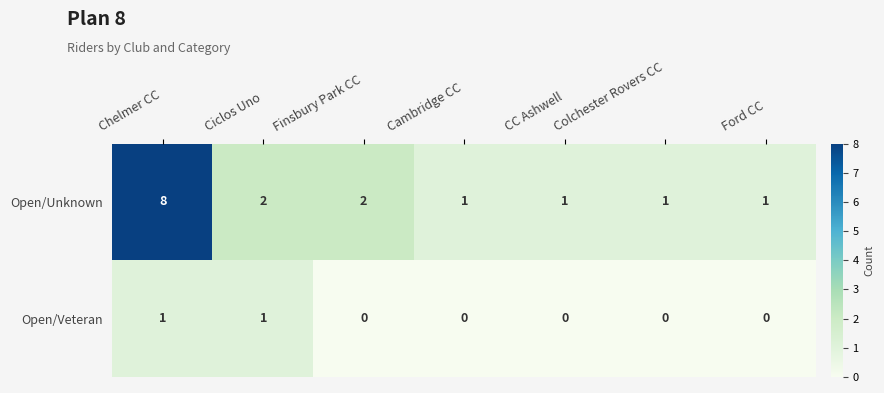

List the series in order of their peak value, highest first.

Open/Unknown, Open/Veteran